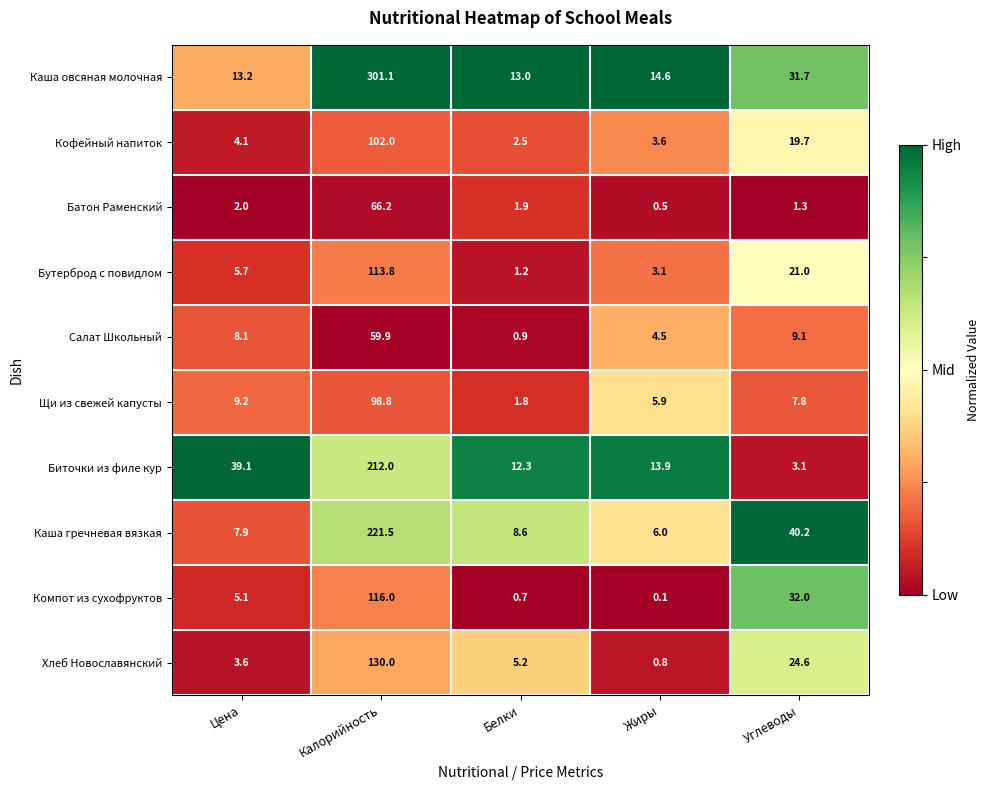

Rank the series at Углеводы from lowest to highest value.

Батон Раменский, Биточки из филе кур, Щи из свежей капусты, Салат Школьный, Кофейный напиток, Бутерброд с повидлом, Хлеб Новославянский, Каша овсяная молочная, Компот из сухофруктов, Каша гречневая вязкая